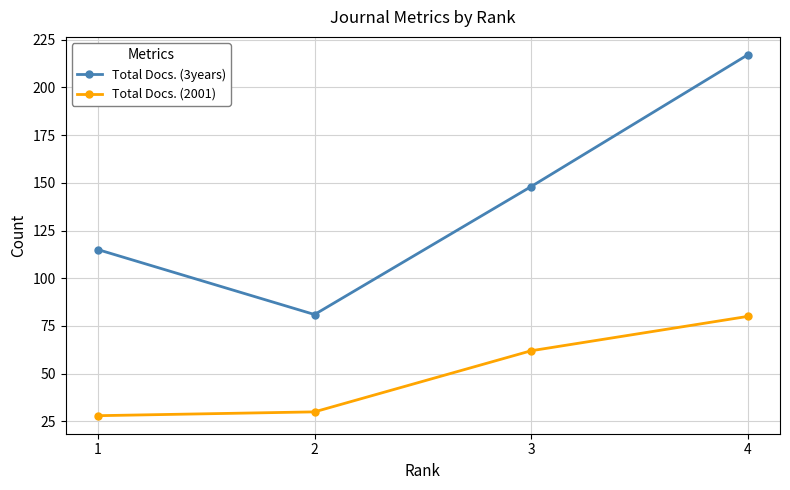

What is the sum of the Total Docs. (3years) values at 3 and 4?

365